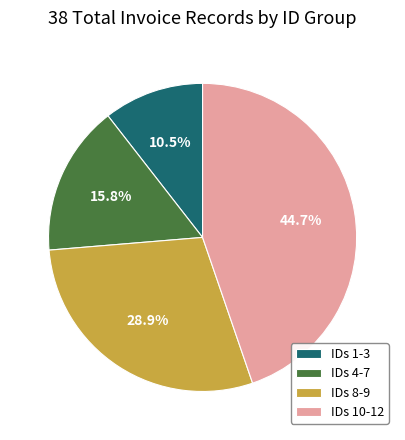

Which slice is the smallest?

IDs 1-3